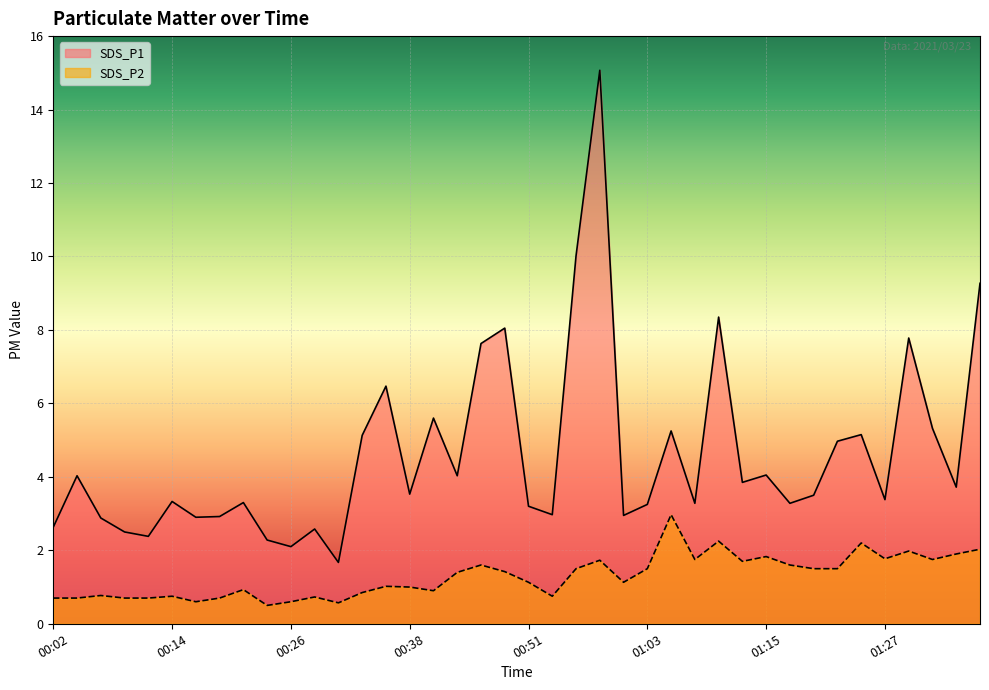

What position from the left is 01:08?

28